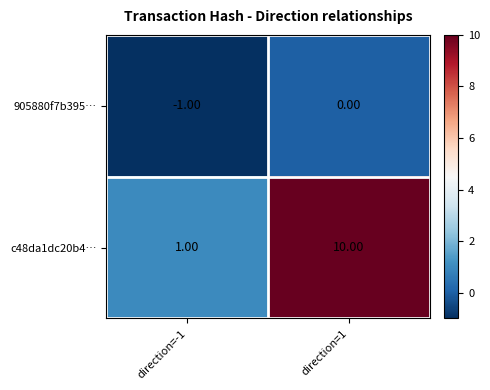

List the series in order of their peak value, lowest first.

905880f7b395…, c48da1dc20b4…